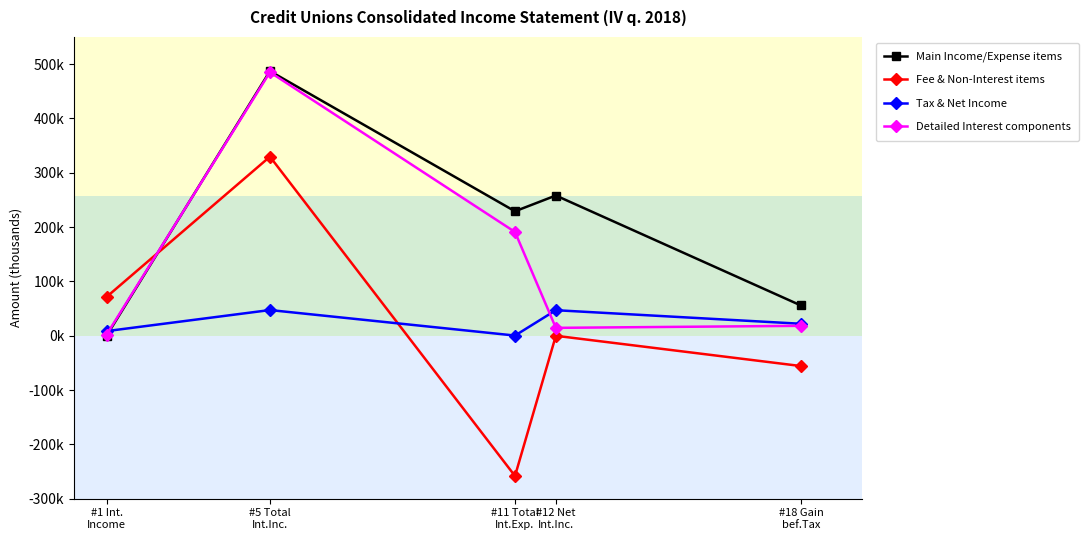

Where is Tax & Net Income nearest to the value 23762?

#18 Gain
bef.Tax